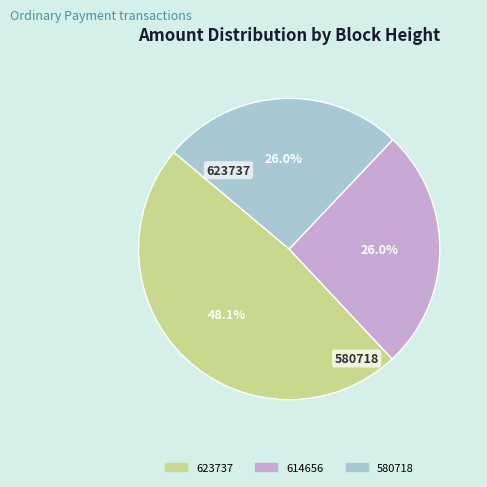

To the nearest percent, what is the difference between the 623737 and 614656 slice percentages?

22%